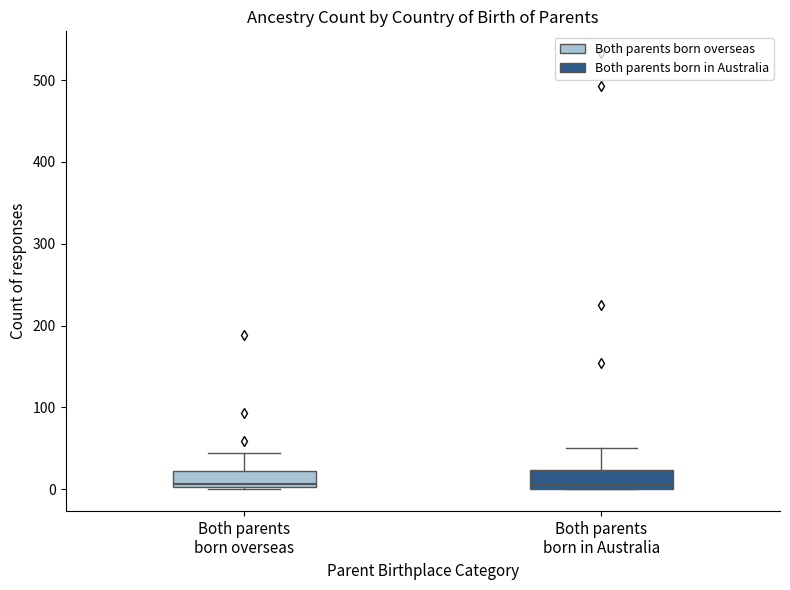

Reading left to right, read every box against the y-axis: the position of its median line, the range the box covers, and the ends of its whiskers. The values are not printed on the chart, so give them approximately, as read against the axis.

Both parents born overseas: median 10, box 0 to 20, whiskers 0 to 40
Both parents born in Australia: median 10, box 0 to 20, whiskers 0 to 50